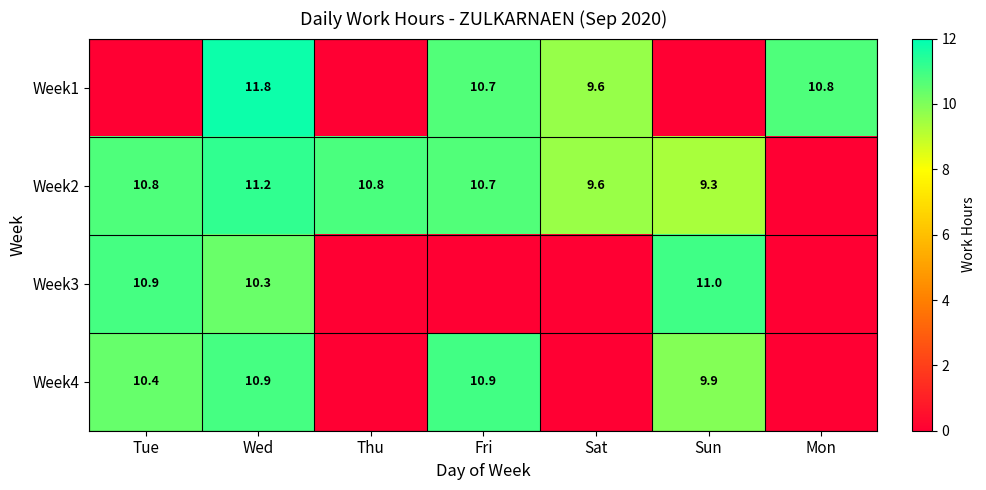

What is the difference between the highest and lowest values at Wed?

1.5